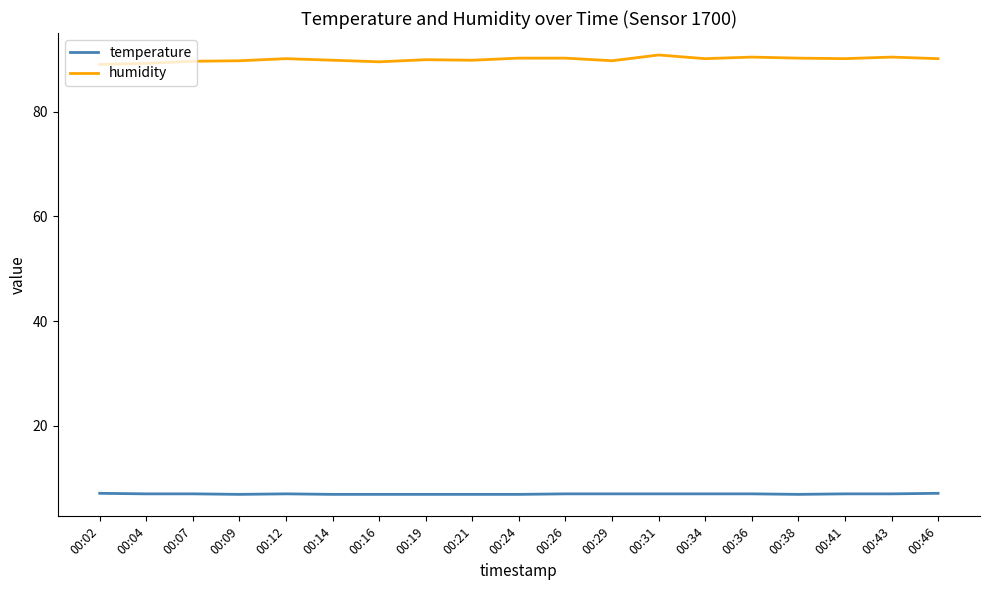

How many lines are shown in the chart?

2